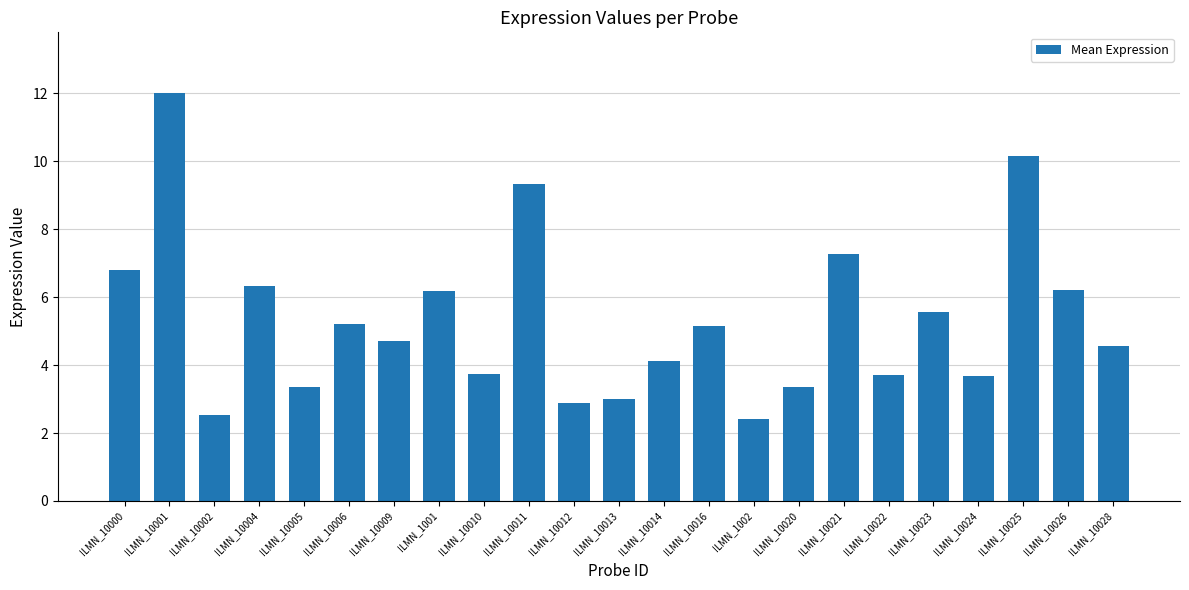

What is the average value?

5.3